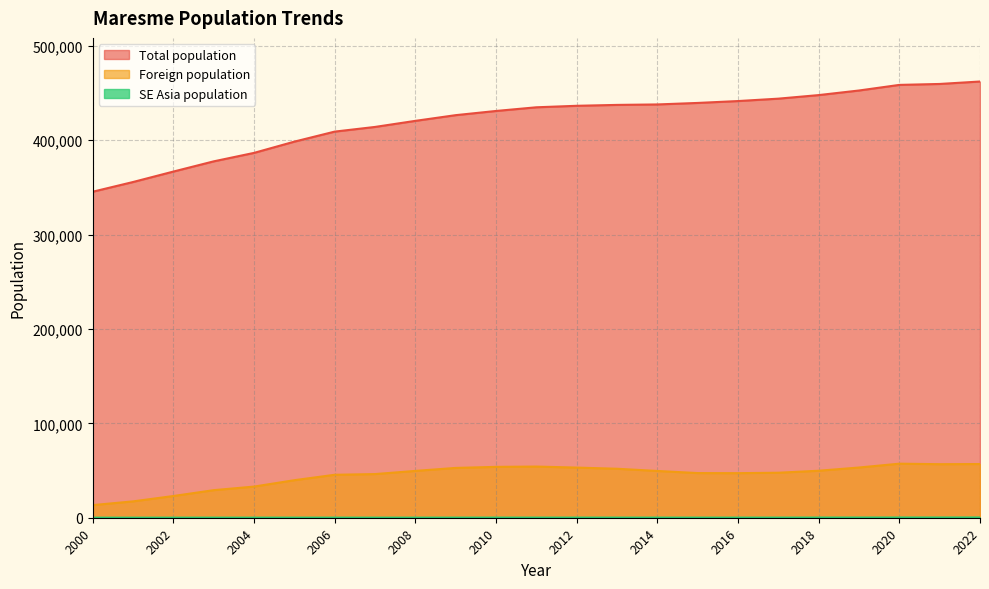

Which series has the largest total across all categories?

Total population